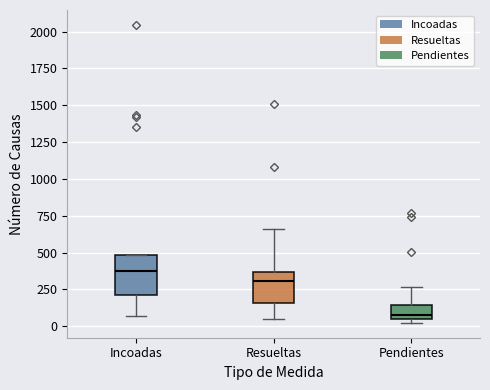

Which box is the tallest, from its lower edge to its upper edge?

Incoadas